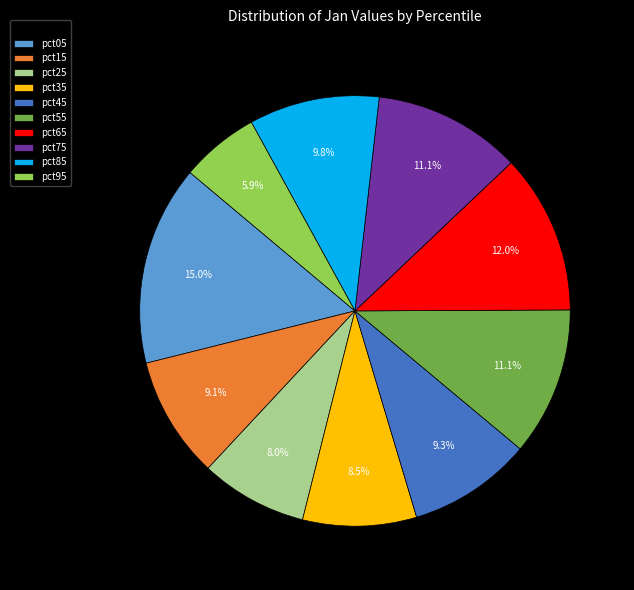

To the nearest percent, what portion does pct55 represent?

11%